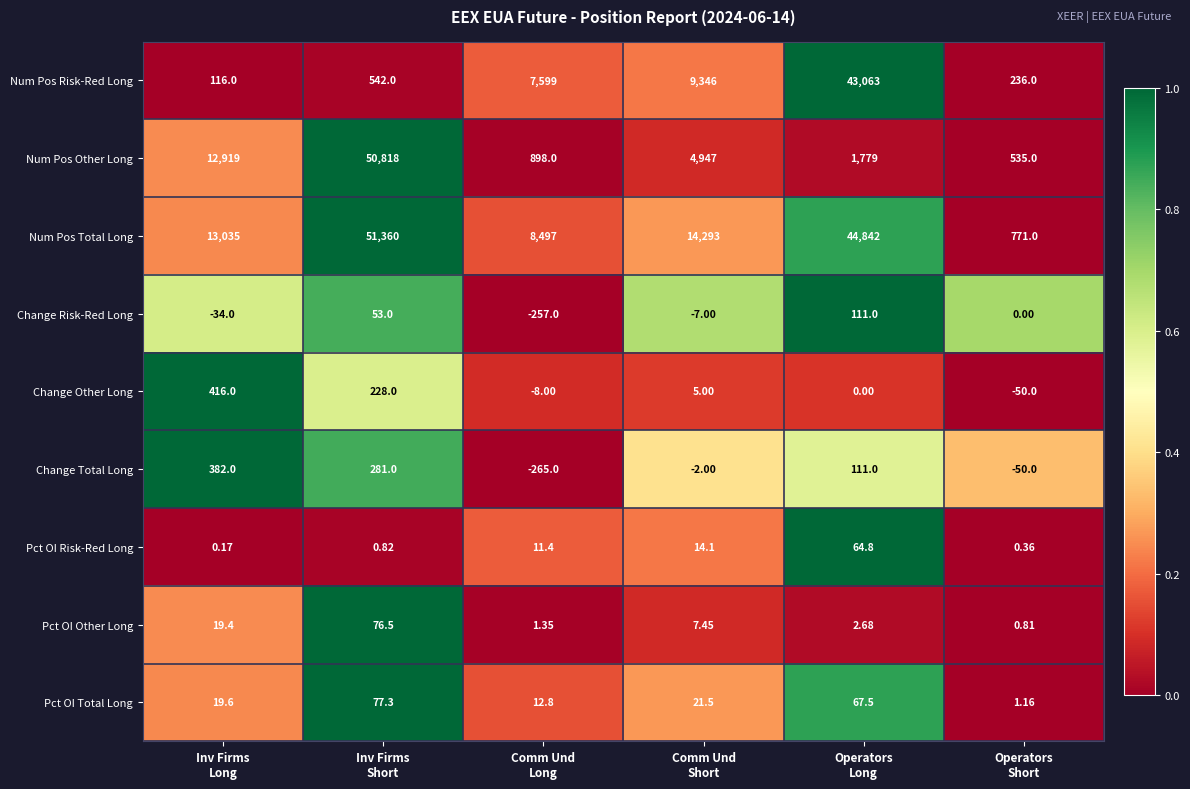

Rank the series by their maximum value, from lowest to highest.

Pct OI Risk-Red Long, Pct OI Other Long, Pct OI Total Long, Change Risk-Red Long, Change Total Long, Change Other Long, Num Pos Risk-Red Long, Num Pos Other Long, Num Pos Total Long